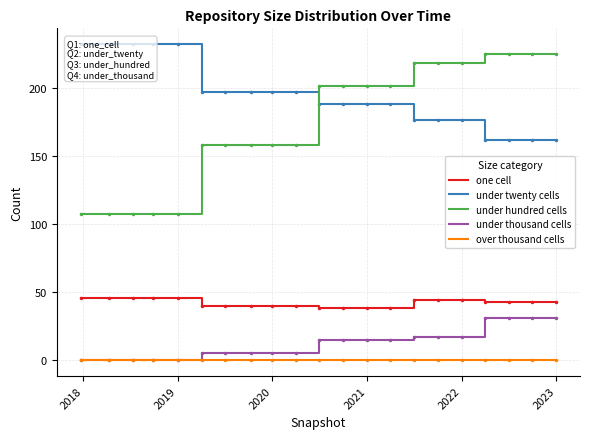

How many data points in under twenty cells are above 188?

10